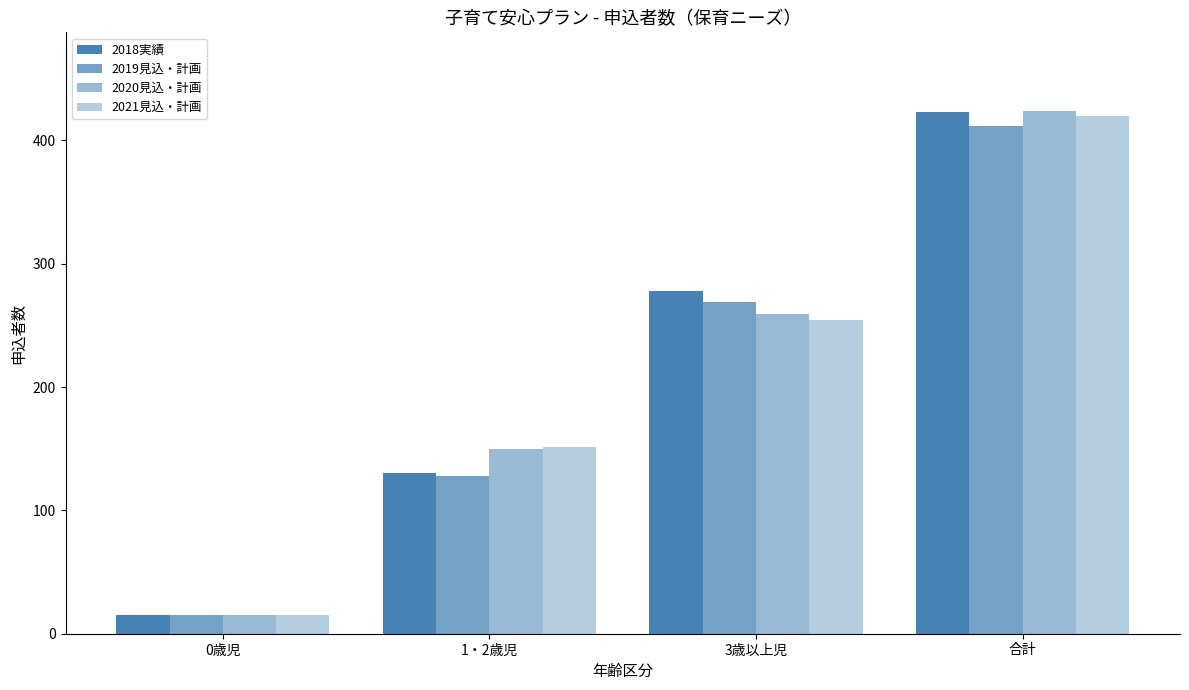

How many data points does each series have?

4